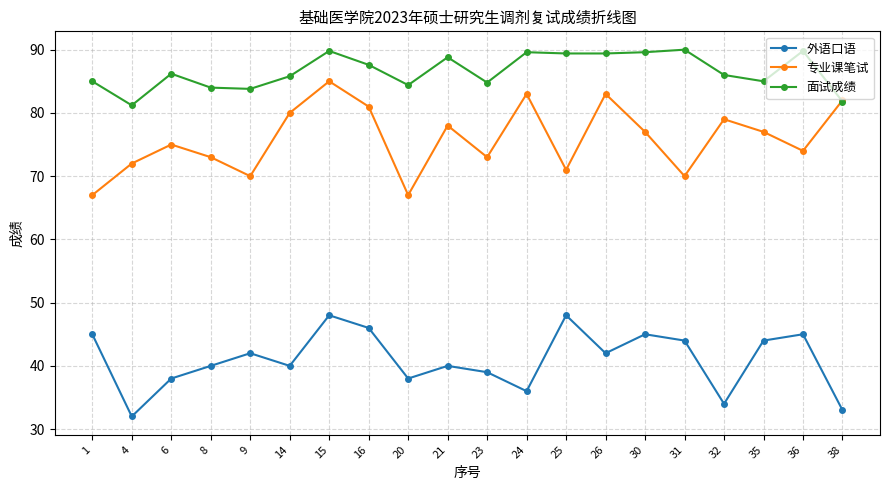

What is the highest value of the 外语口语 series?

48.0